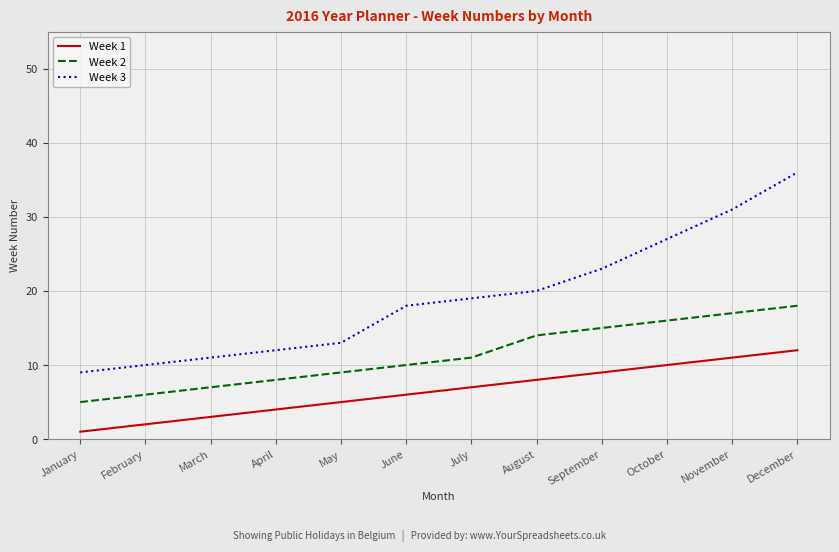

Which series has the widest spread of values?

Week 3